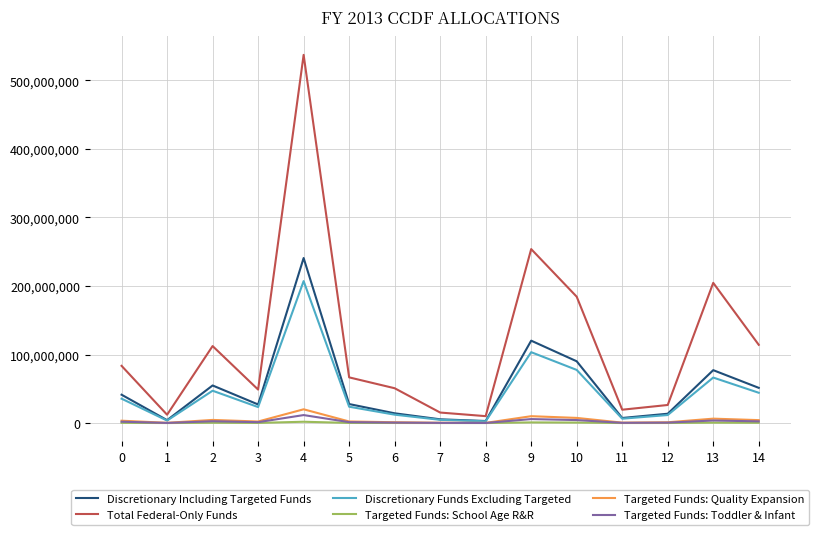

How many lines are shown in the chart?

6